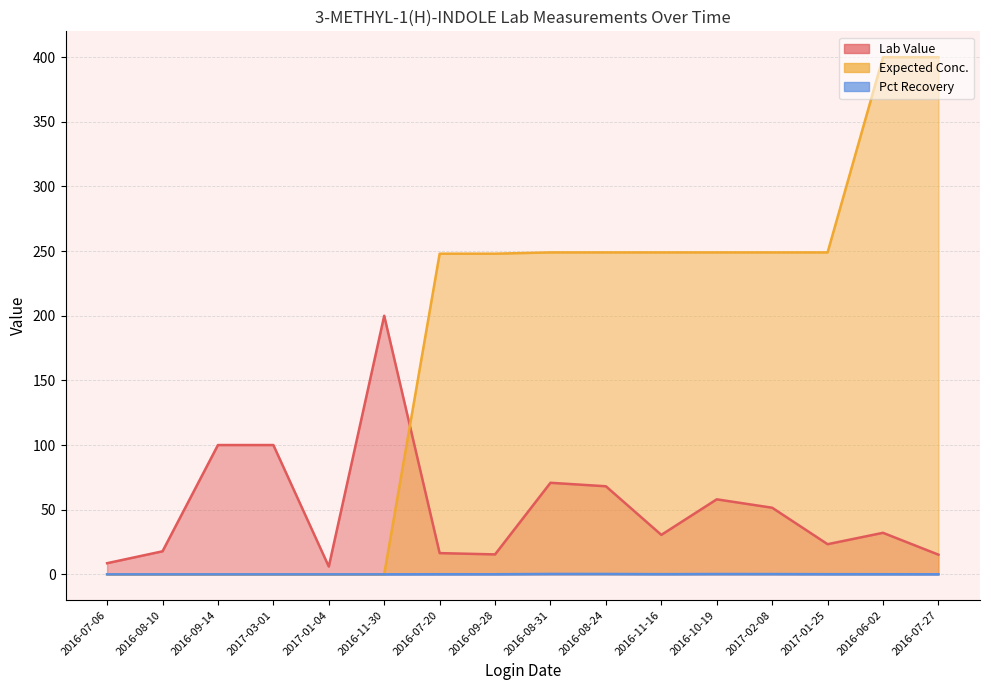

True or false: Expected Conc. has a value of 248.0 at 2016-09-28.

True